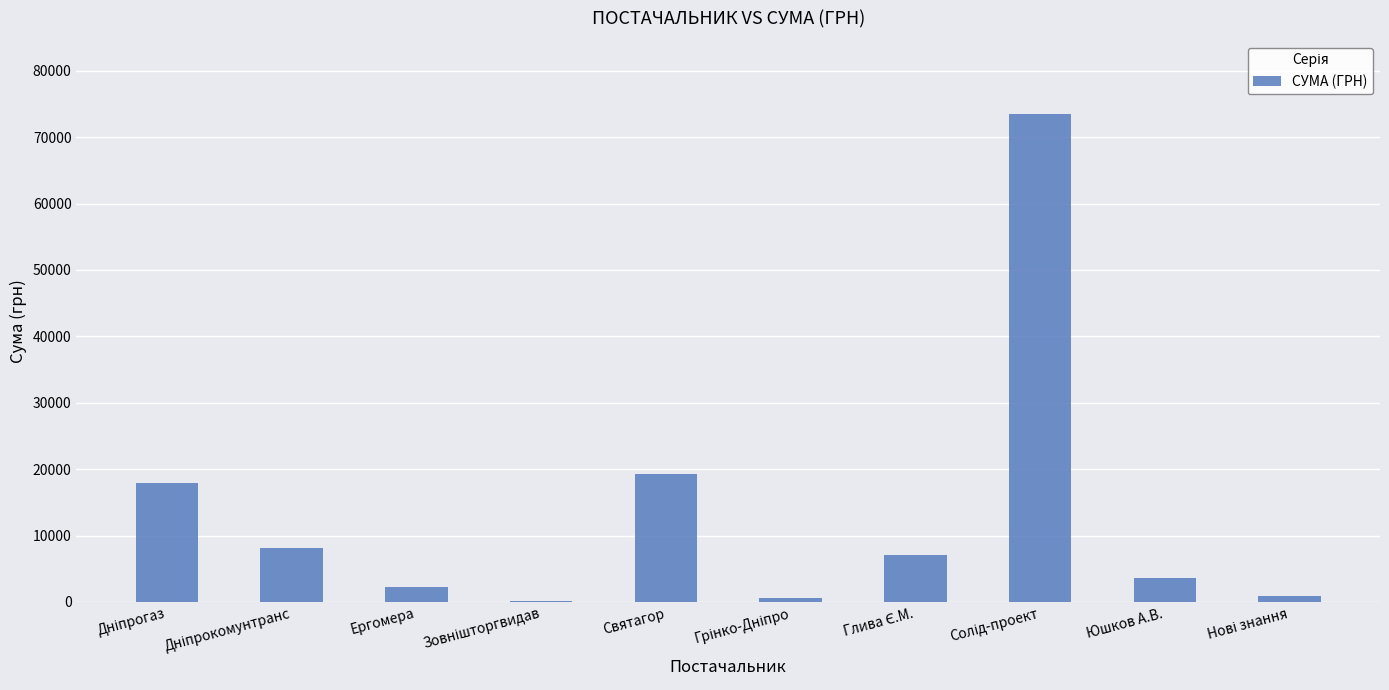

Are the bars horizontal?

No